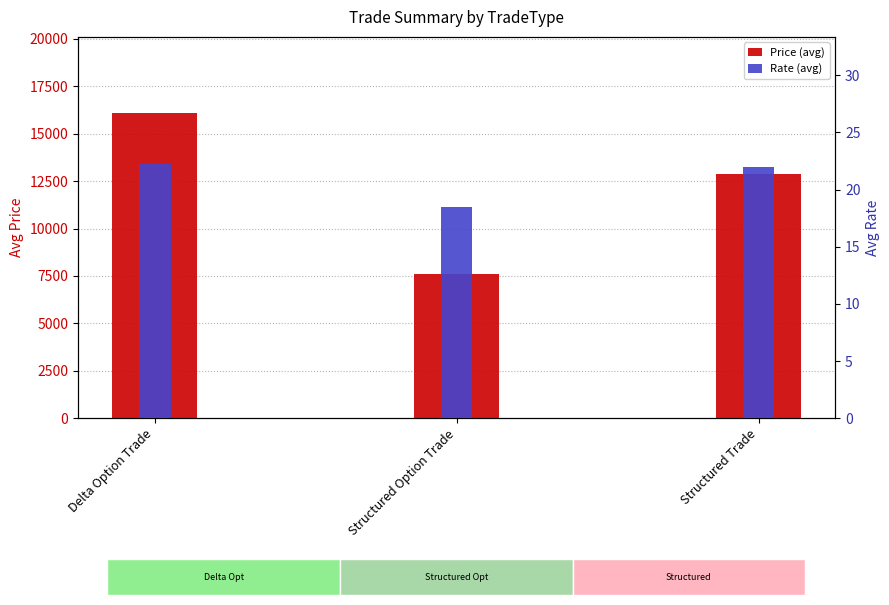

Does the chart contain stacked bars?

No